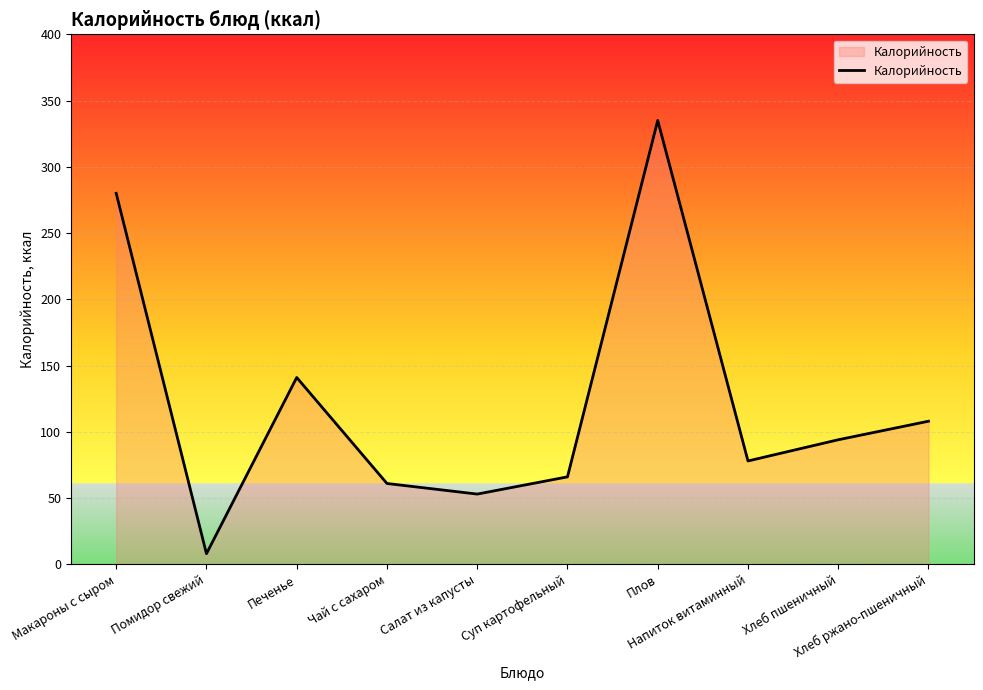

Which label corresponds to the smallest value in the chart?

Помидор свежий